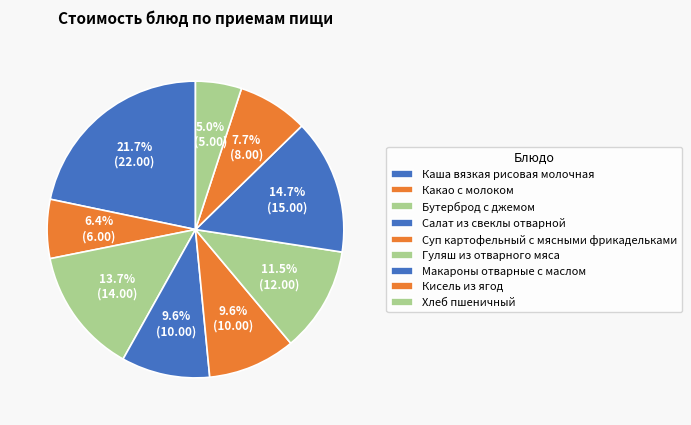

Count the number of slices in the pie.

9